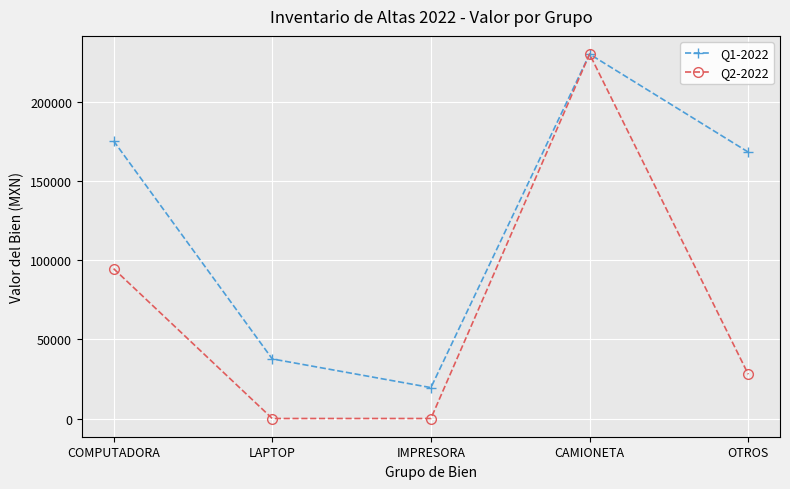

True or false: Q1-2022 has a value of 283441.8 at COMPUTADORA.

False